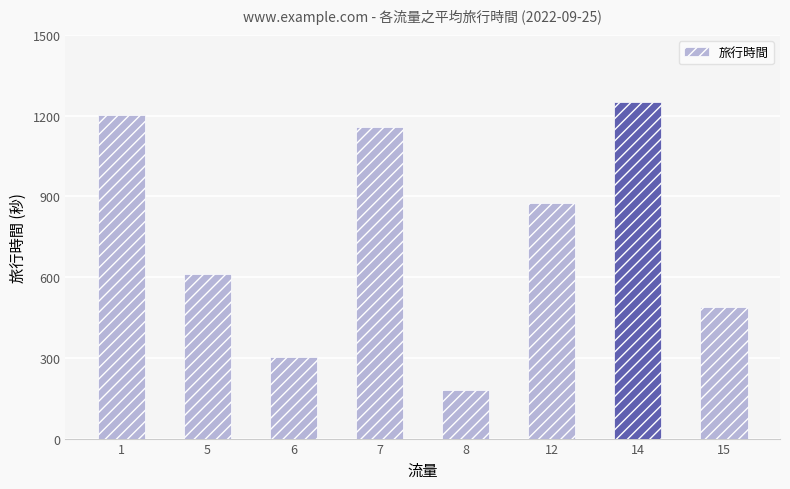

Reading left to right, extract all data points from this chart.

1=1204	5=610	6=303	7=1157	8=181	12=877	14=1252	15=489